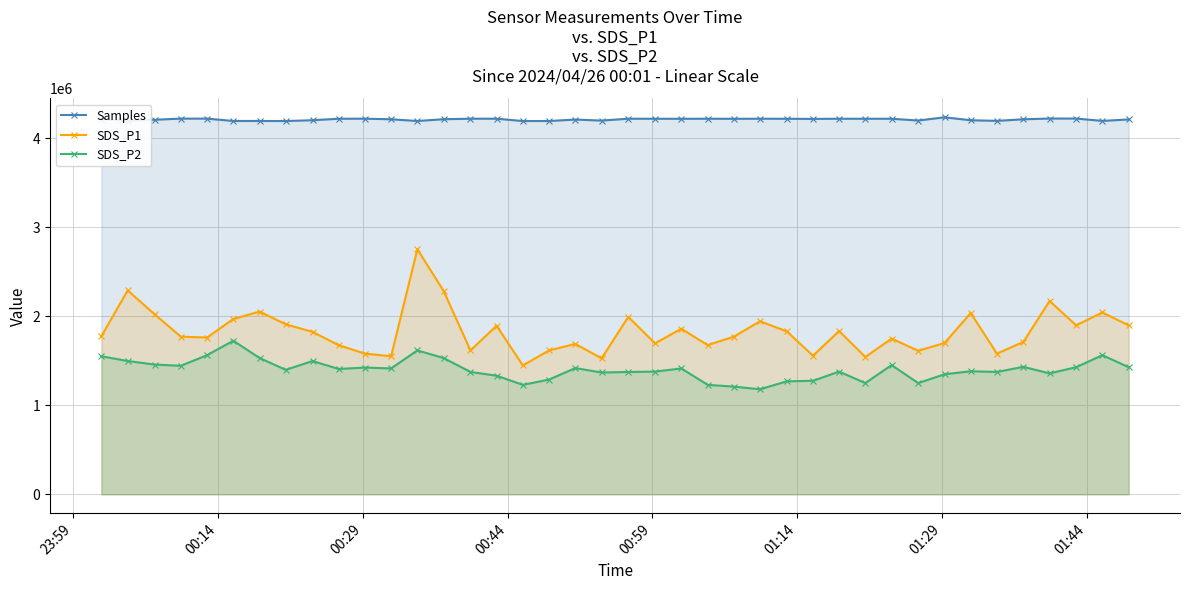

True or false: SDS_P2 has more than 2 points higher than both neighbors.

True